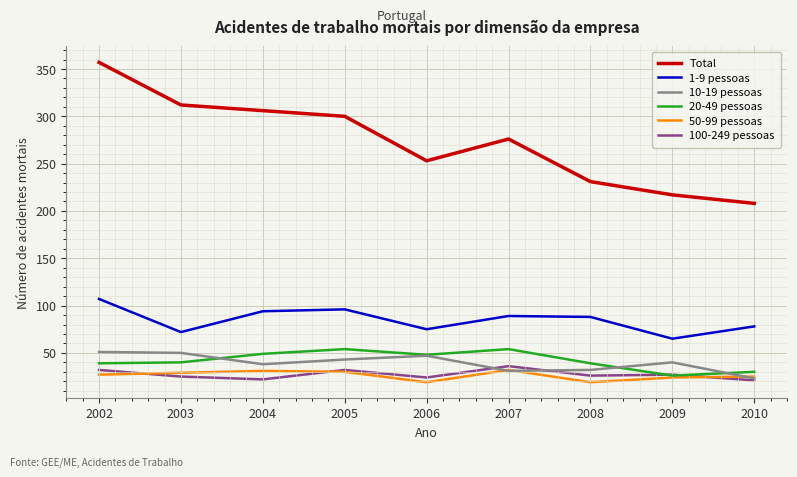

What is the maximum value for 10-19 pessoas?

51